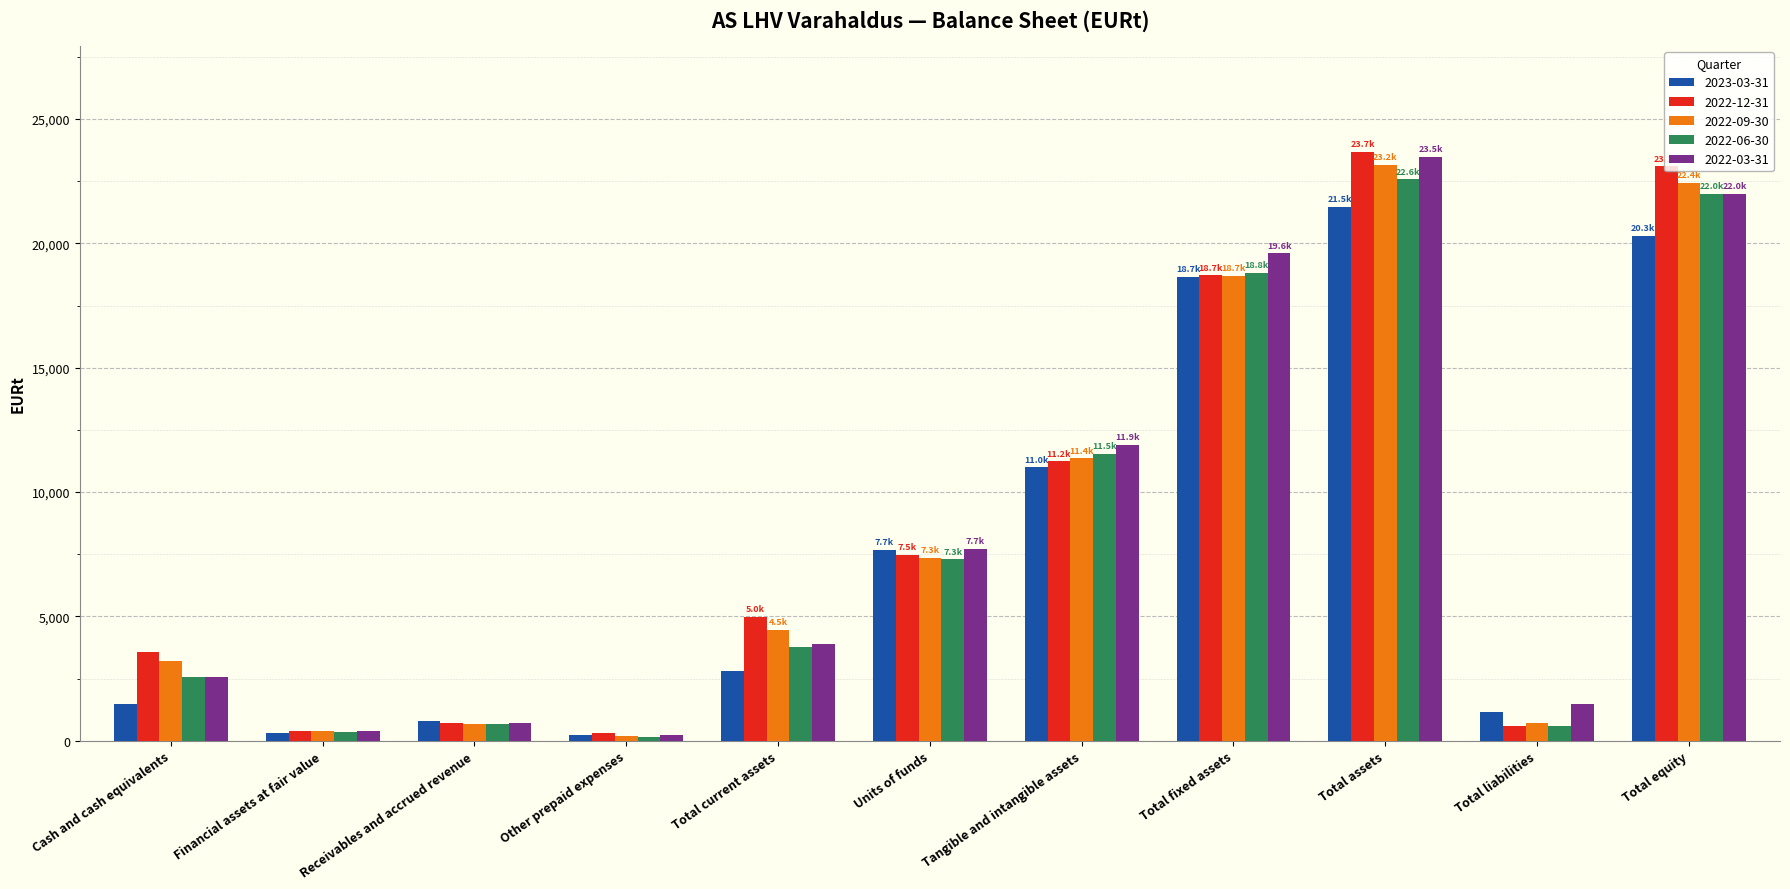

What is the difference between the 2022-12-31 values at Total fixed assets and Total current assets?

13739.0